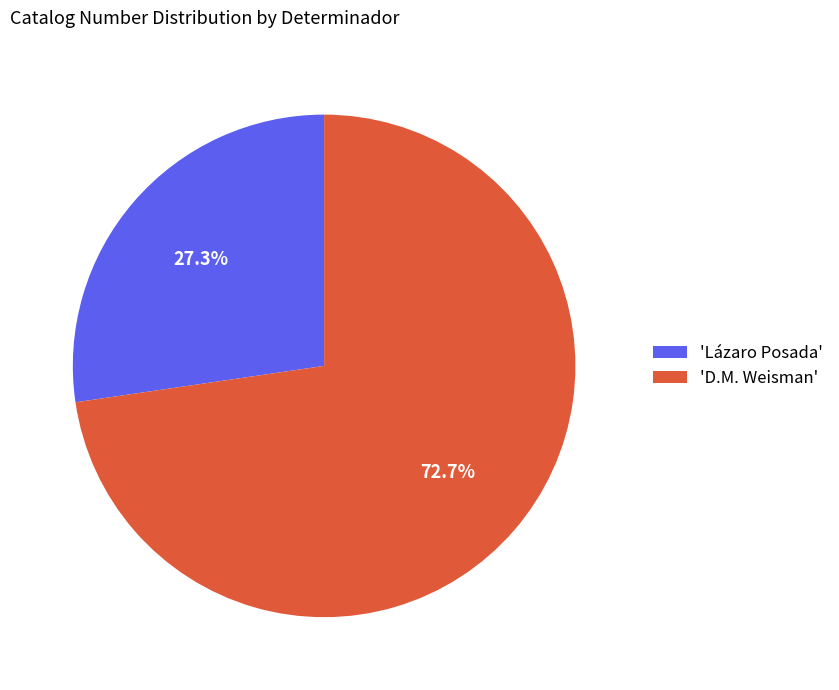

Does 'D.M. Weisman' represent more than half of the total?

Yes